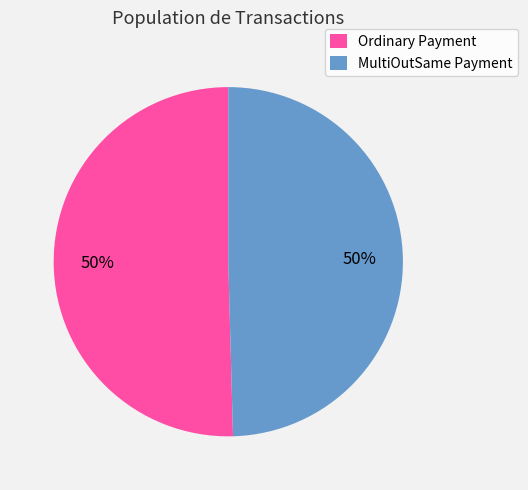

To the nearest percent, what is the combined percentage of MultiOutSame Payment and Ordinary Payment?

100%